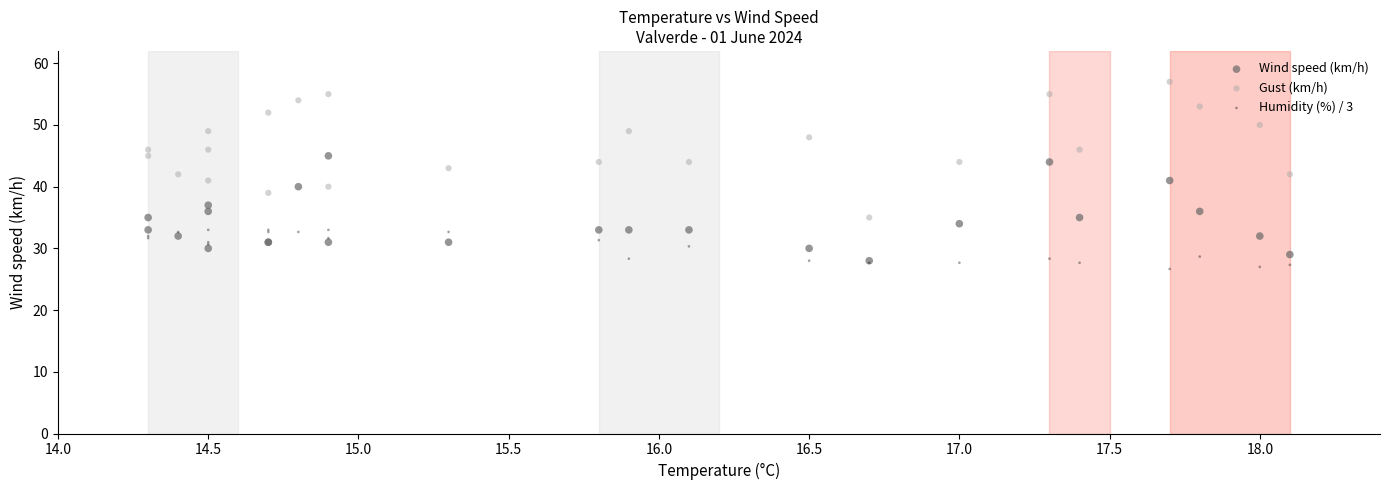

What are all the series names shown in the legend?

Wind speed (km/h), Gust (km/h), Humidity (%) / 3